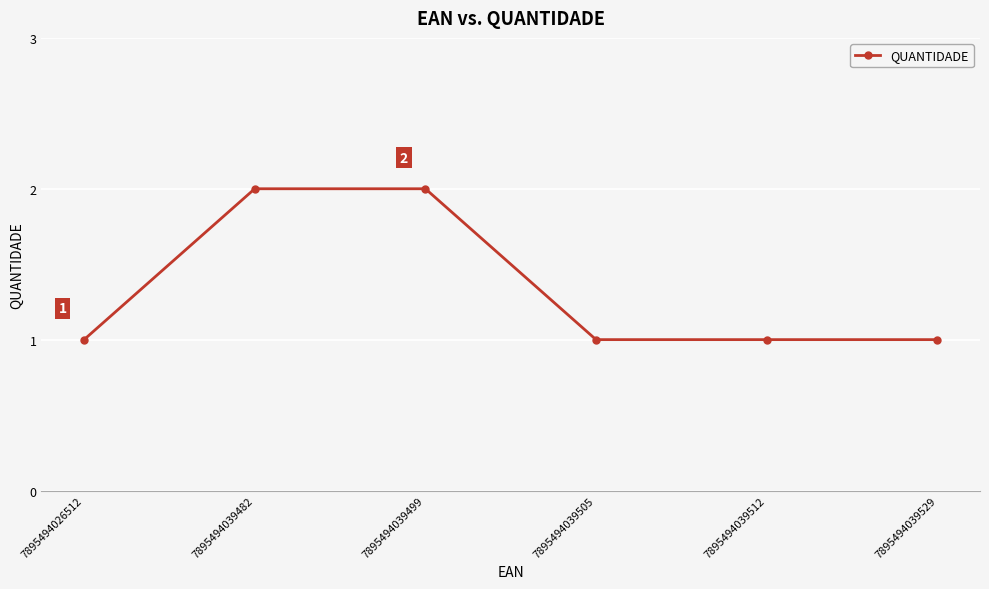

What is the difference between the second highest and second lowest values?

1